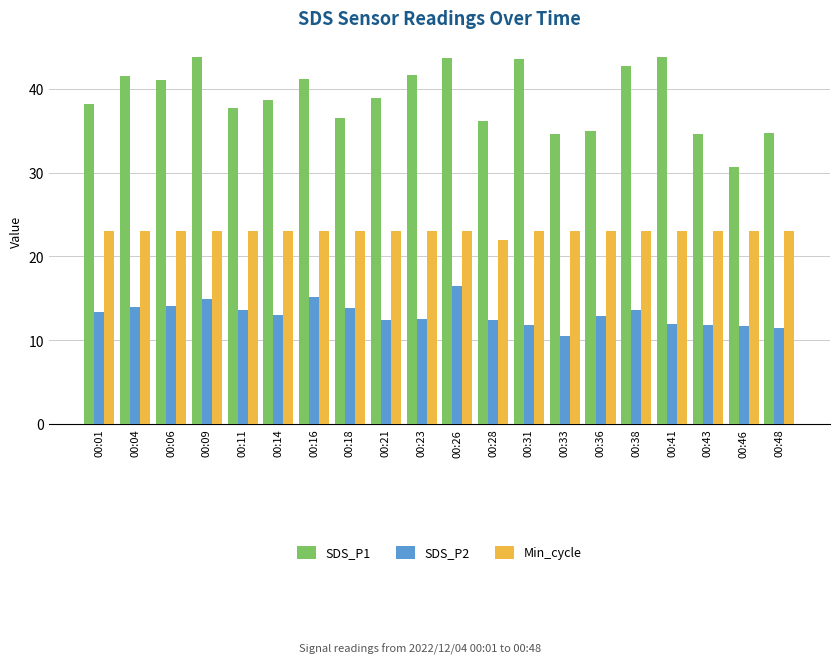

What is the difference between the highest and lowest values at 00:06?

26.9